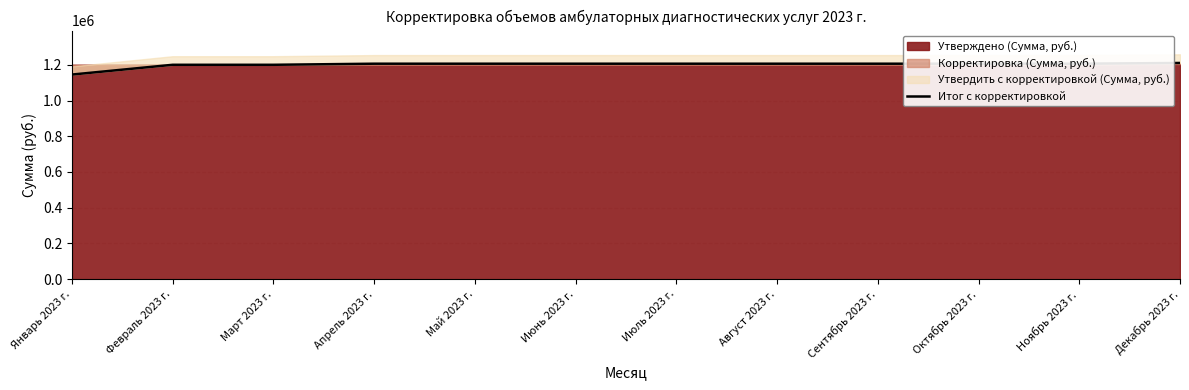

Which label corresponds to the smallest value in the chart?

Январь 2023 г.